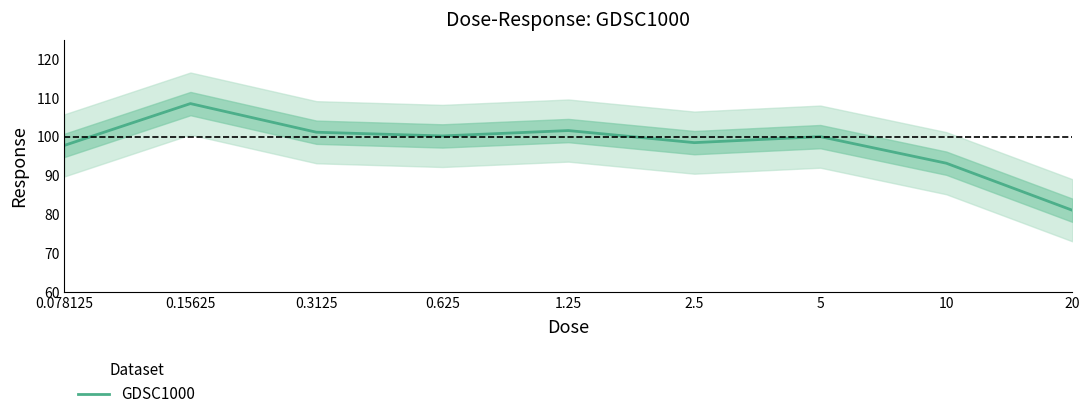

Rank the categories by value from highest to lowest.

0.15625, 1.25, 0.3125, 0.625, 5, 2.5, 0.078125, 10, 20